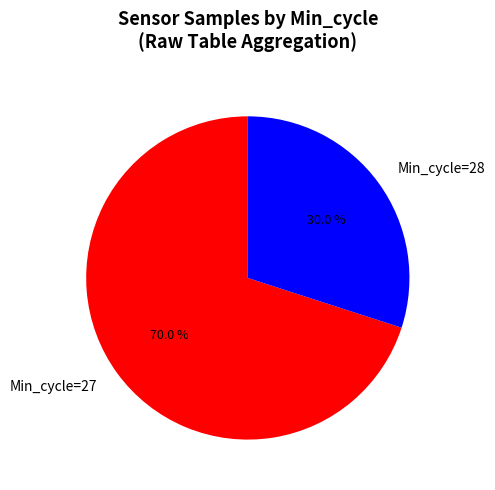

Combined, do Min_cycle=27 and Min_cycle=28 account for over 50%?

Yes